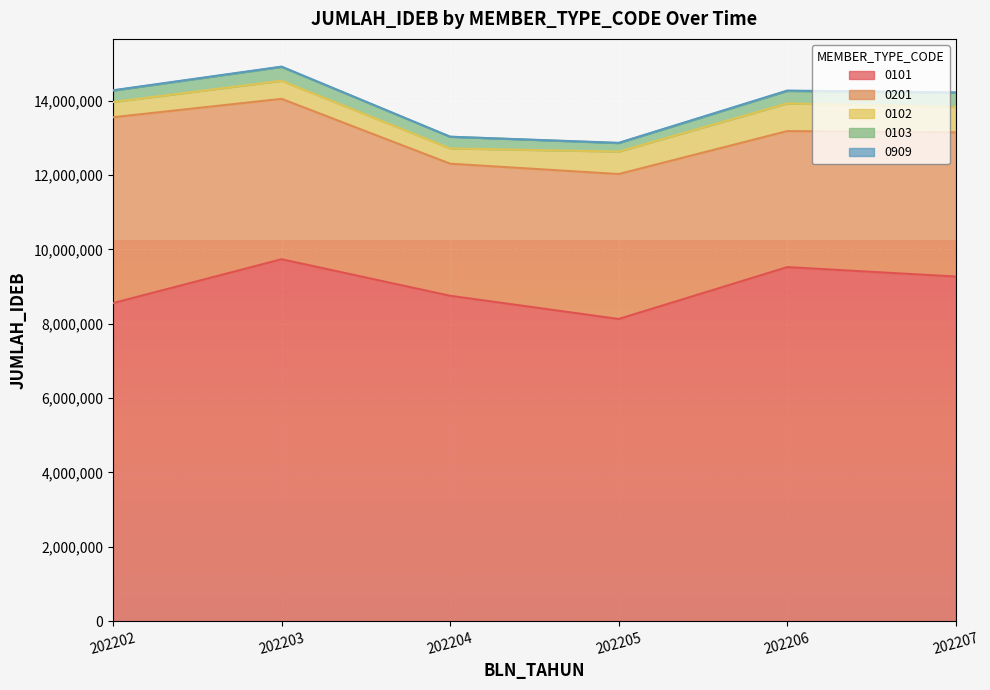

Which series has the largest total across all categories?

0101